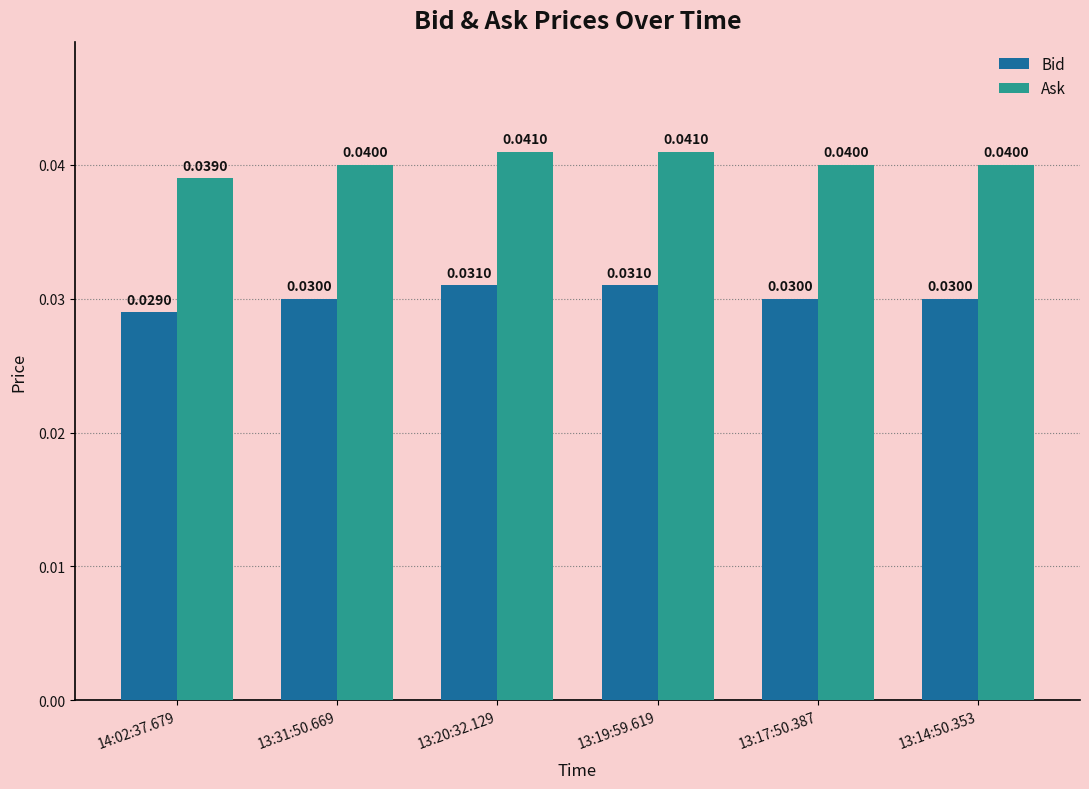

How many data points does each series have?

6